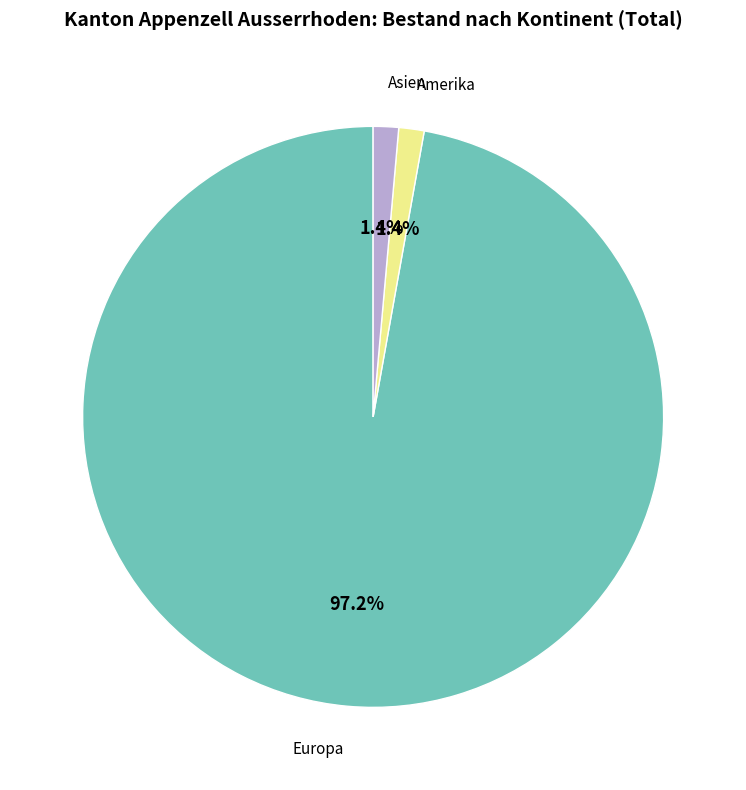

Does Amerika account for over 50% of the chart?

No